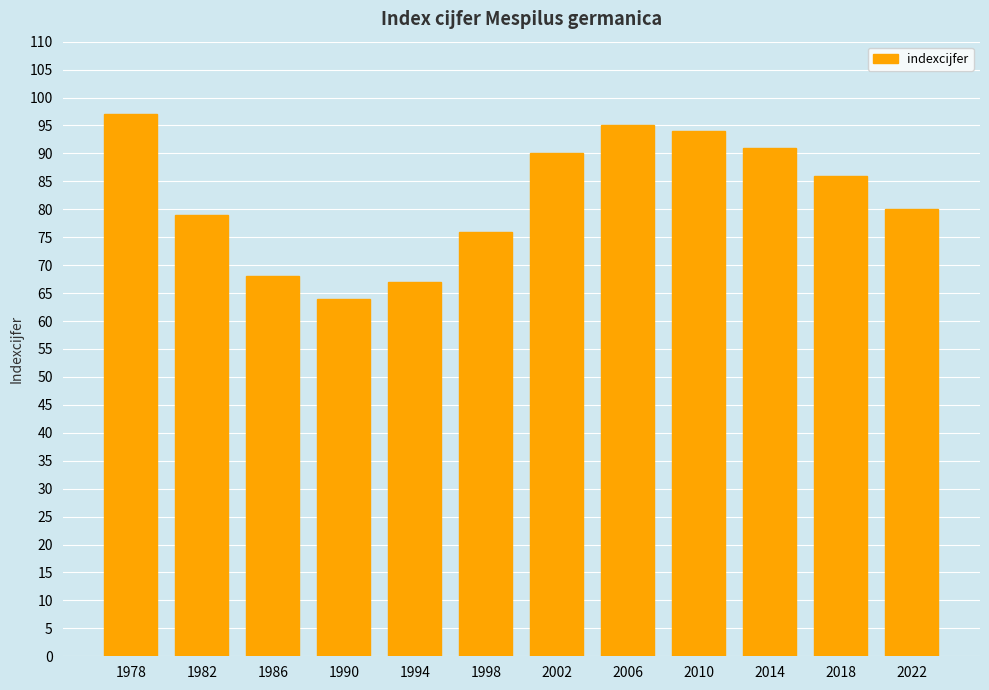

What is the ratio of the value at 1982 to the value at 2014?

0.9